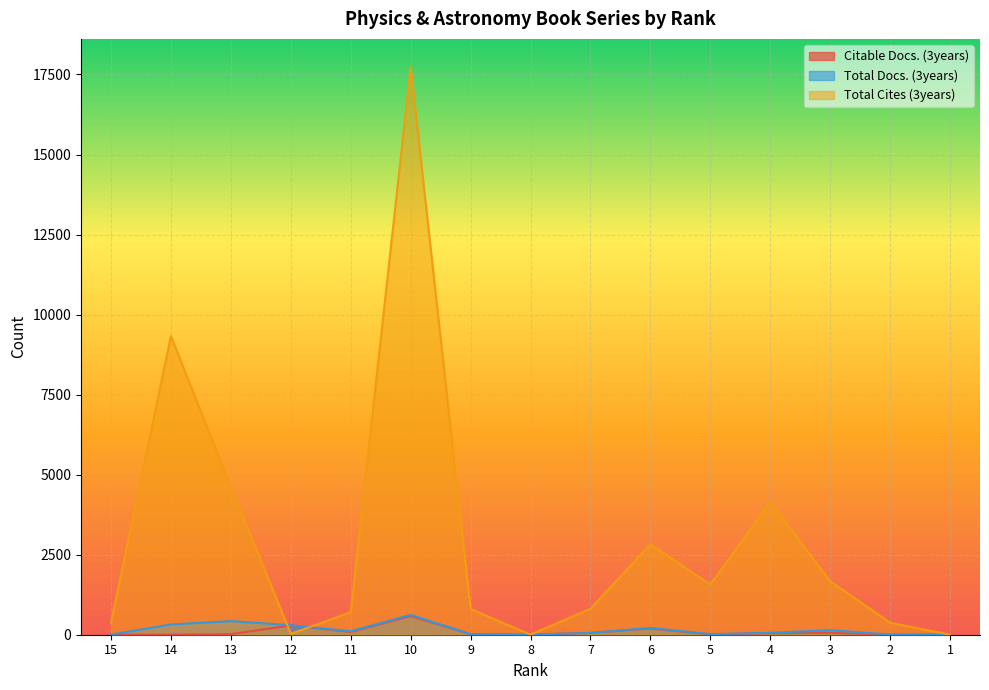

Which series changed the most between 8 and 5?

Total Cites (3years)